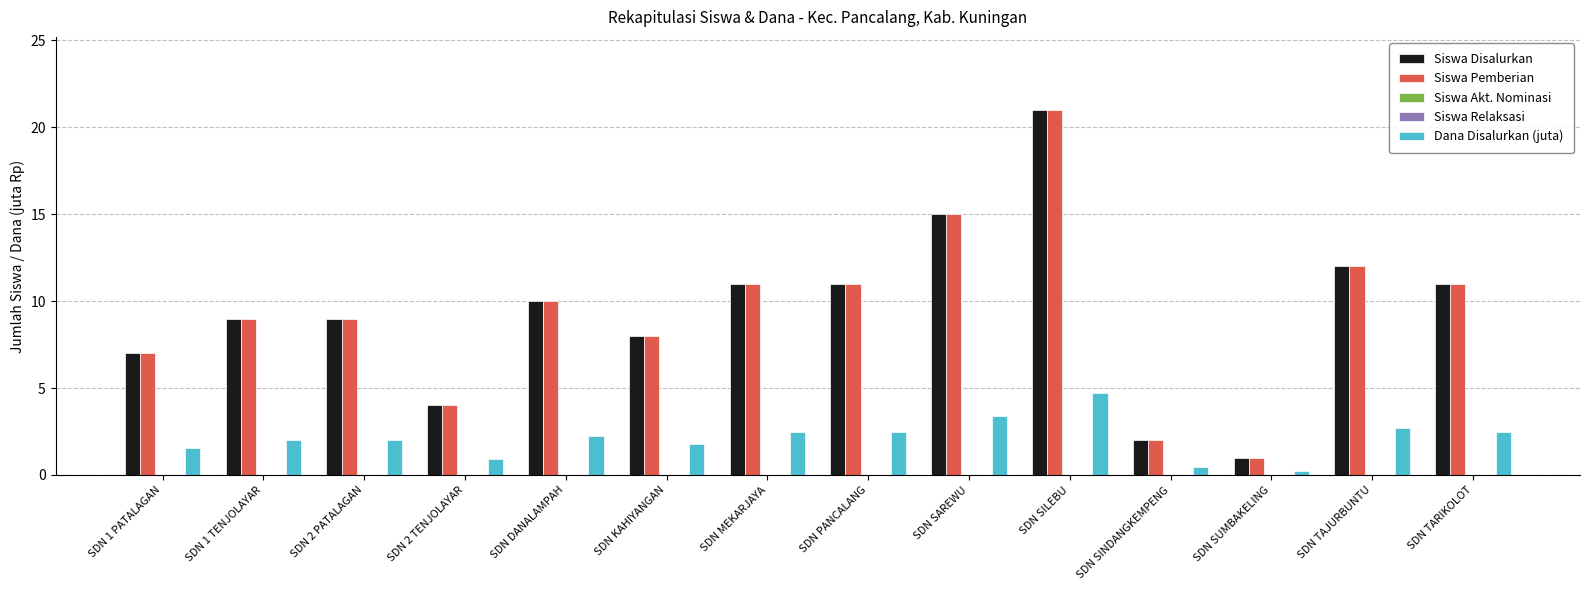

Between SDN SINDANGKEMPENG and SDN MEKARJAYA, which is larger?

SDN MEKARJAYA